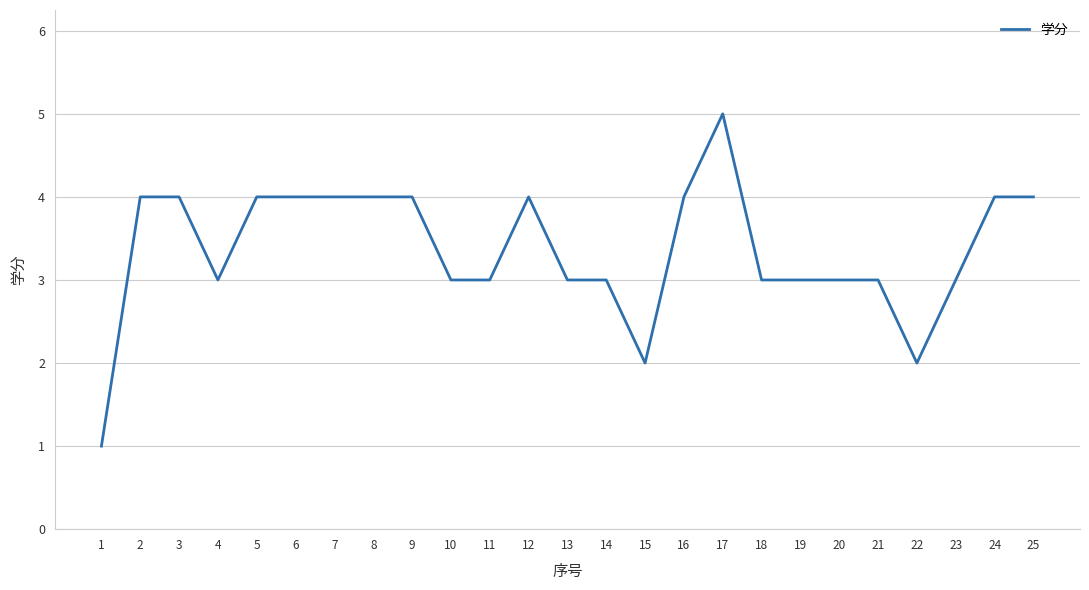

What is the difference between the maximum and minimum values?

4